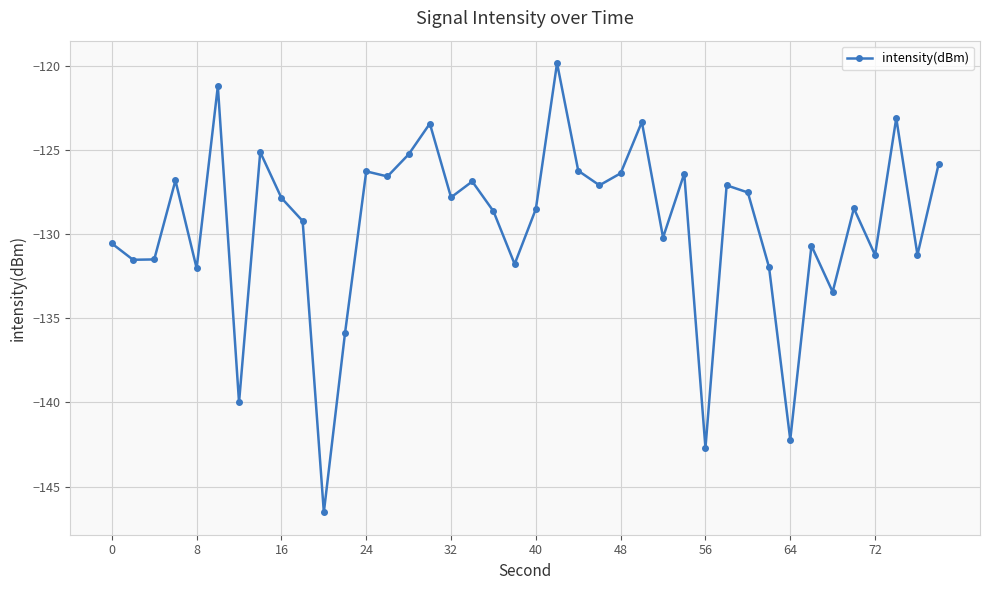

What is the average value?

-129.5